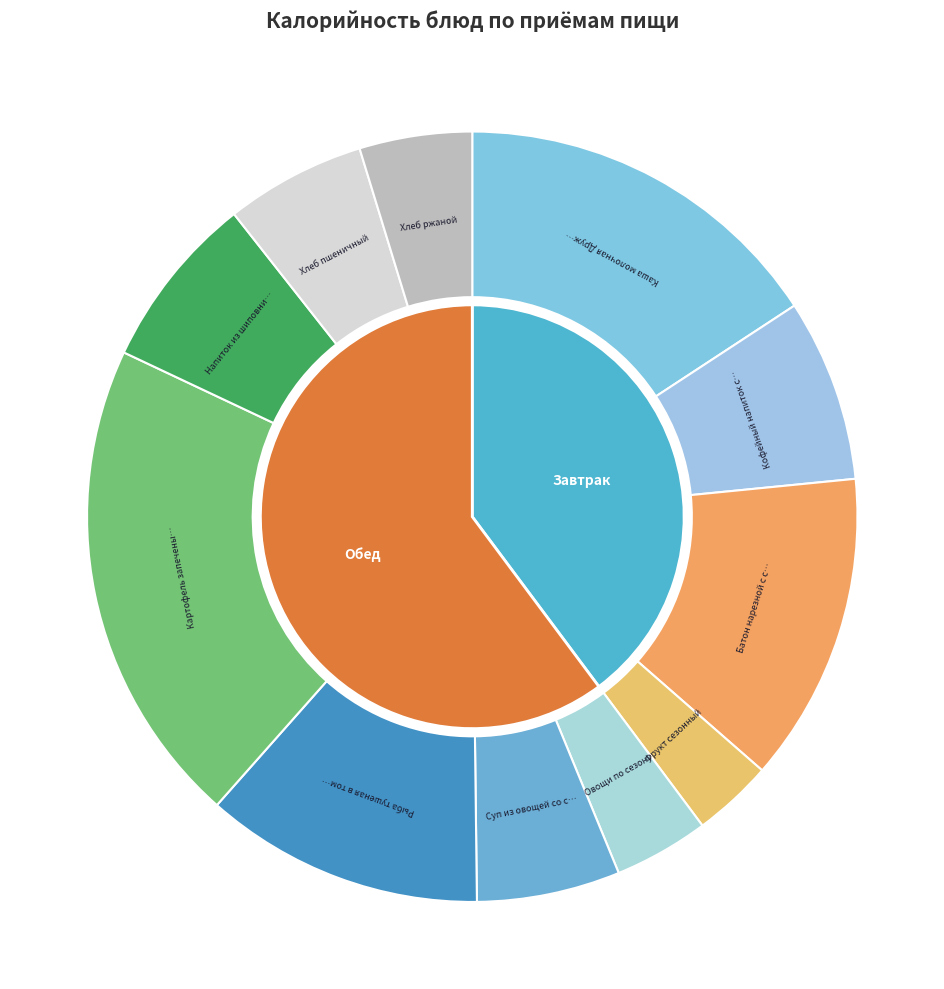

To the nearest percent, what portion does Батон нарезной с сыром represent?

13%